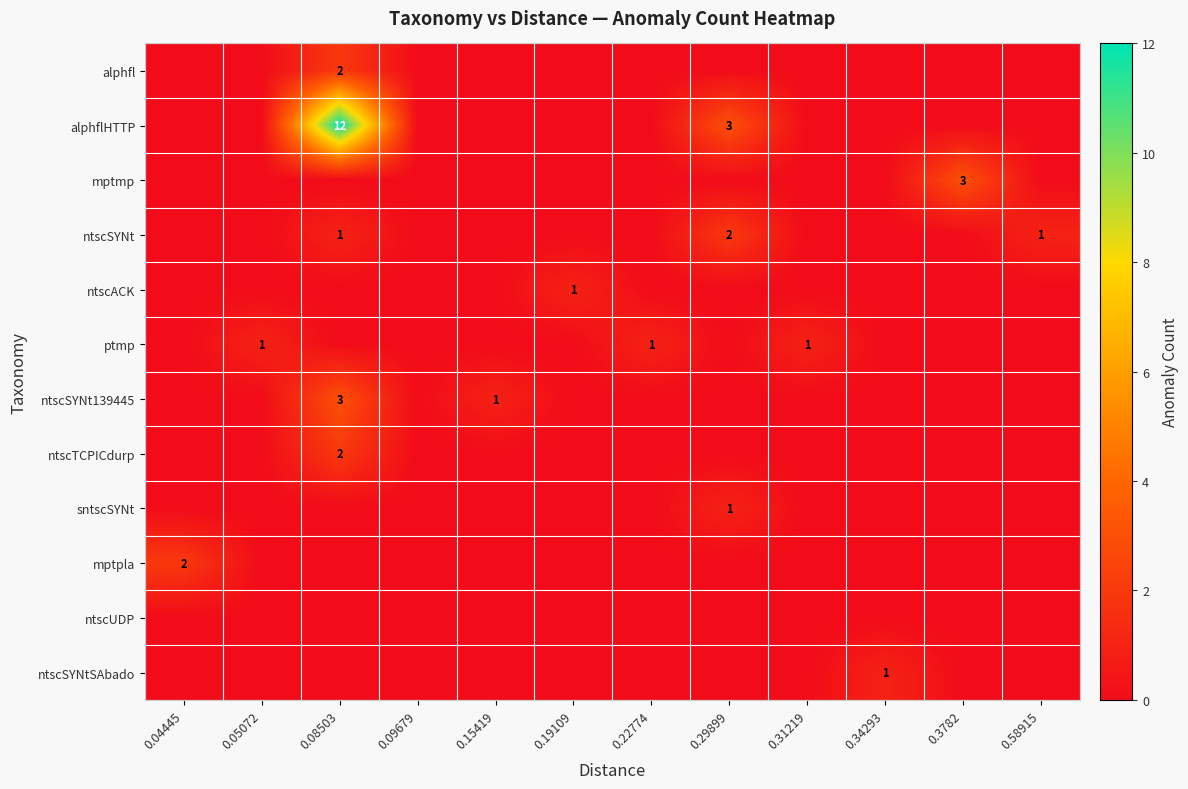

At 0.3782, list the series in order from smallest to largest.

alphfl, alphflHTTP, ntscSYNt, ntscACK, ptmp, ntscSYNt139445, ntscTCPICdurp, sntscSYNt, mptpla, ntscUDP, ntscSYNtSAbado, mptmp